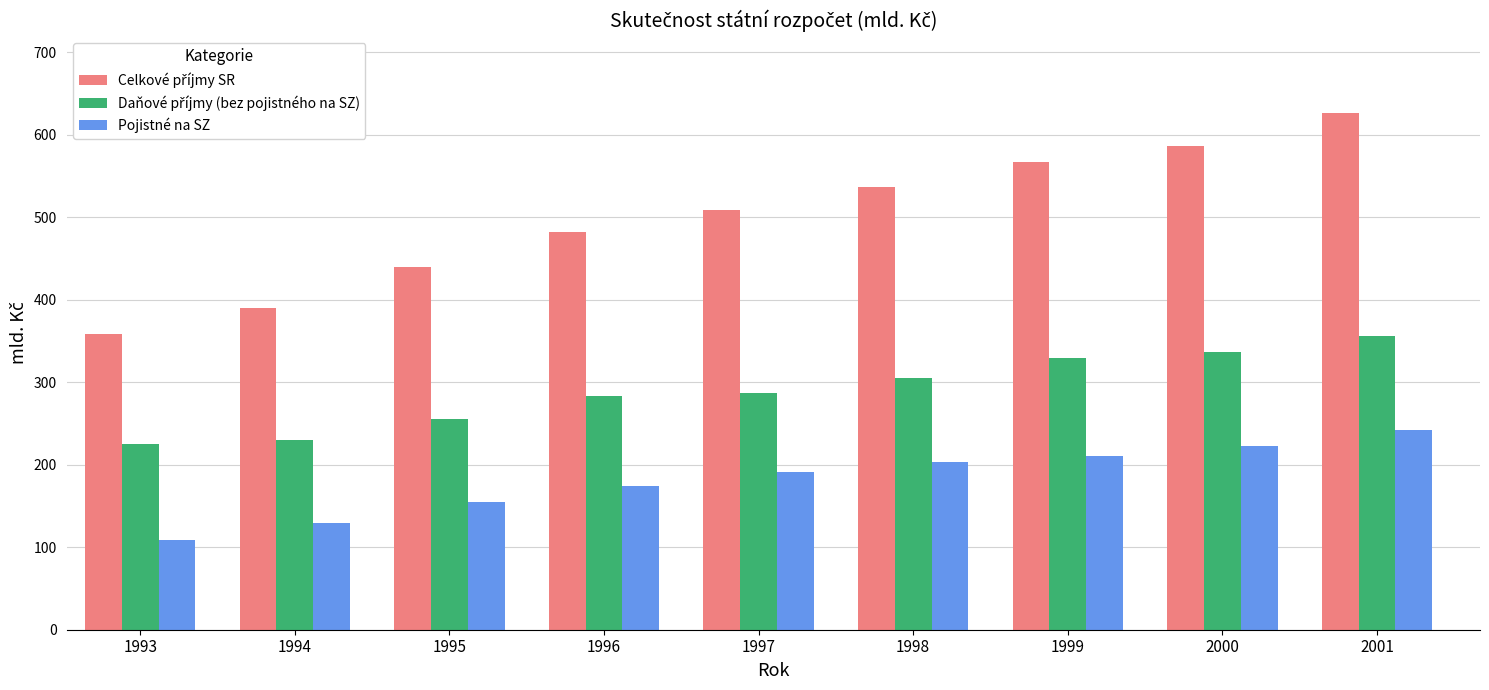

What is the total value across all series at 2000?

1145.7